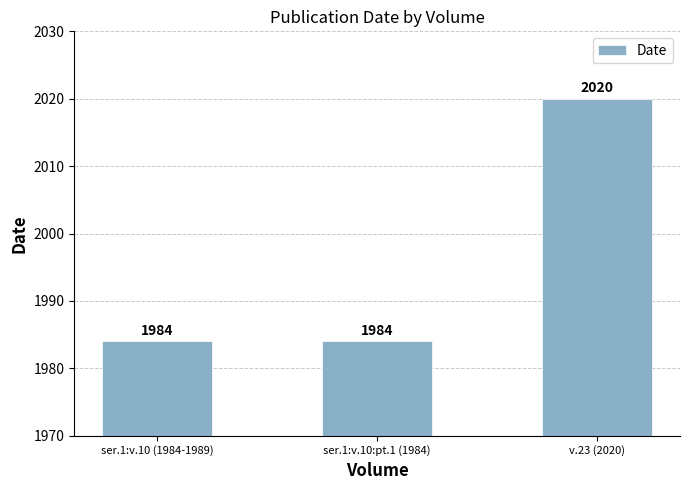

At which category does the chart reach its peak across all series?

v.23 (2020)